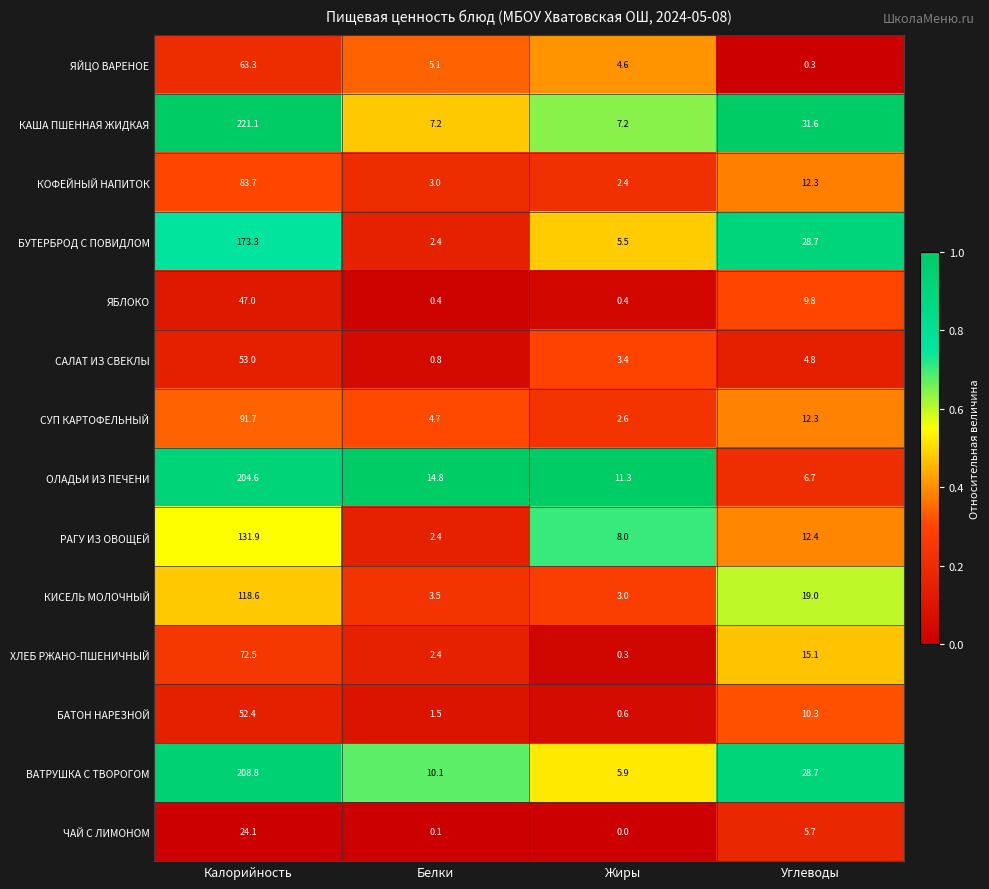

What is the difference between the second highest and second lowest values in the ЧАЙ С ЛИМОНОМ series?

5.6